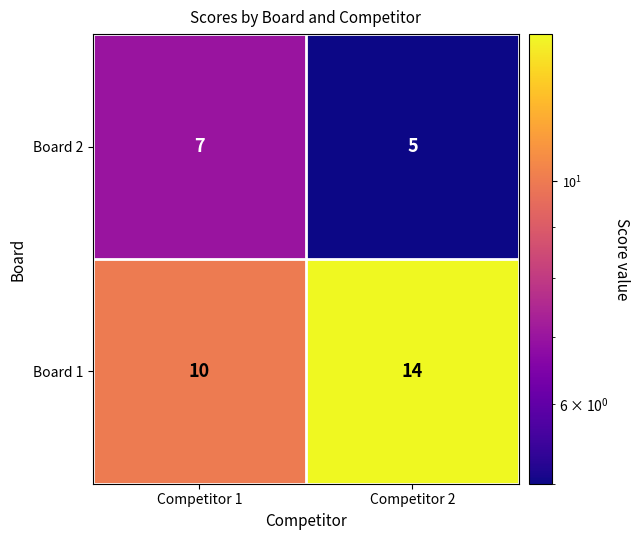

What is the total value across all series at Competitor 1?

17